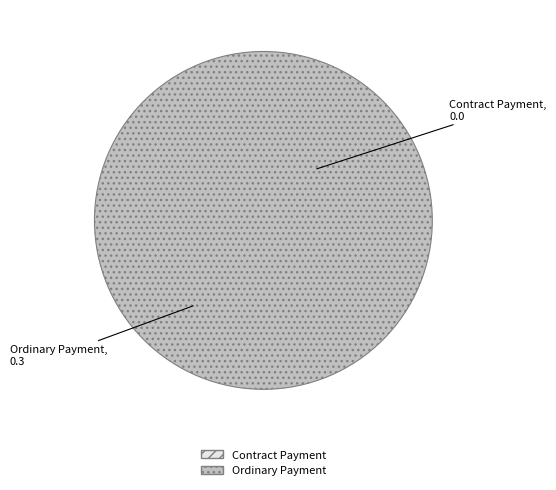

Rank the categories by value from lowest to highest.

Contract Payment, Ordinary Payment